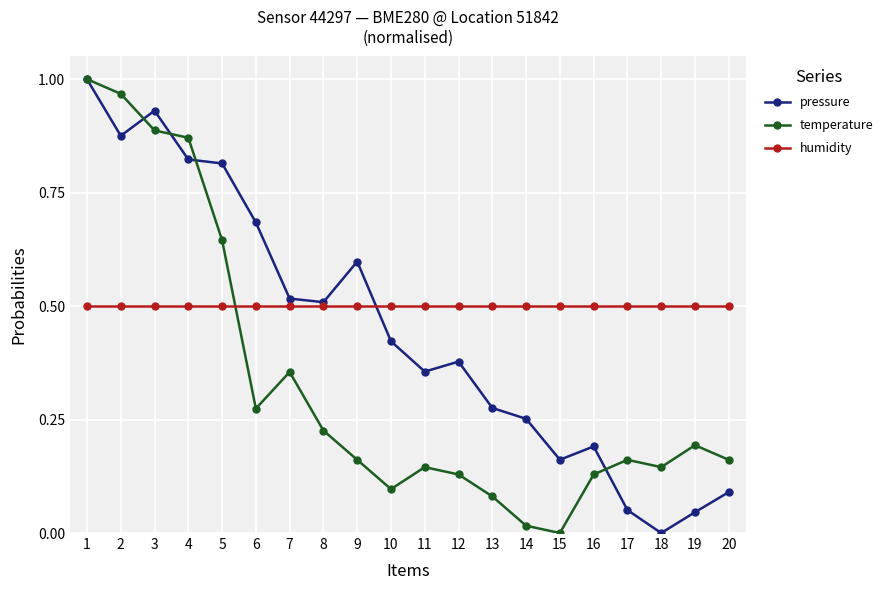

The pressure series shows 0.2 at 13. True or false?

False